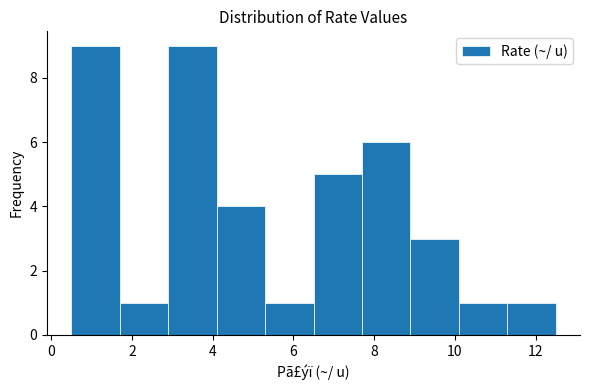

How tall is the bar that spans 5.3 to 6.5 on the x-axis? Neither the bar edges nor the heights are printed on the chart, so give them approximately, as read against the axes.

1